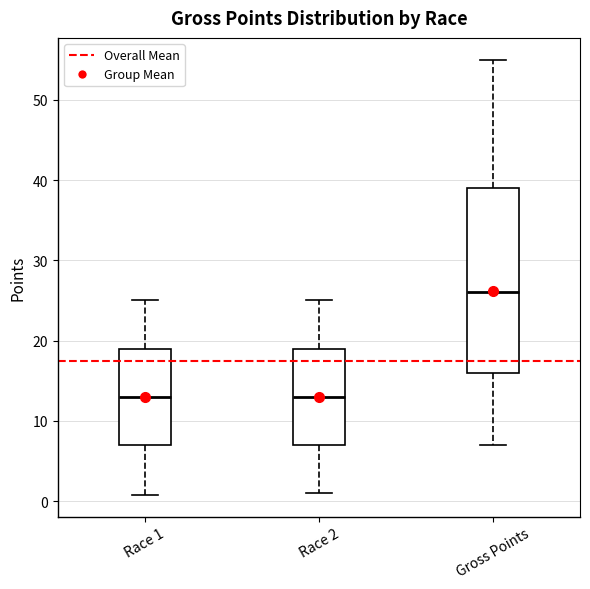

Which box is the tallest, from its lower edge to its upper edge?

Gross Points